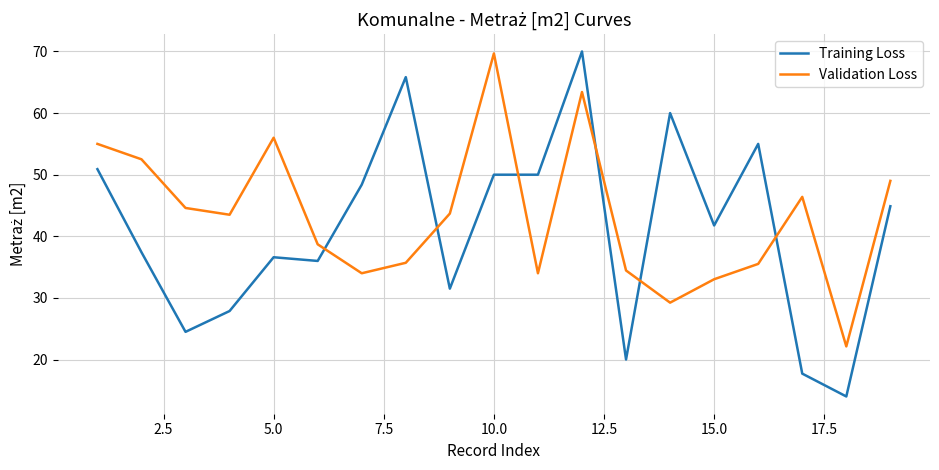

True or false: Validation Loss and Training Loss intersect in this chart.

True